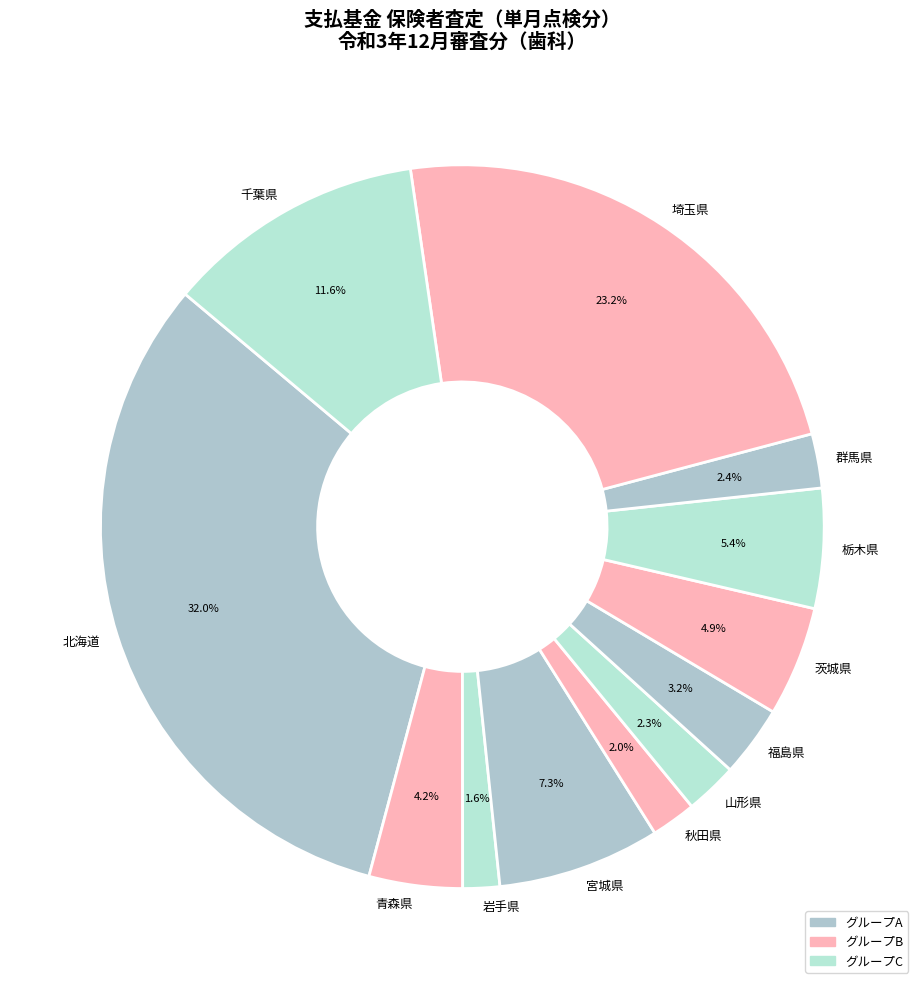

To the nearest percent, what is the difference between the 埼玉県 and 茨城県 slice percentages?

18%